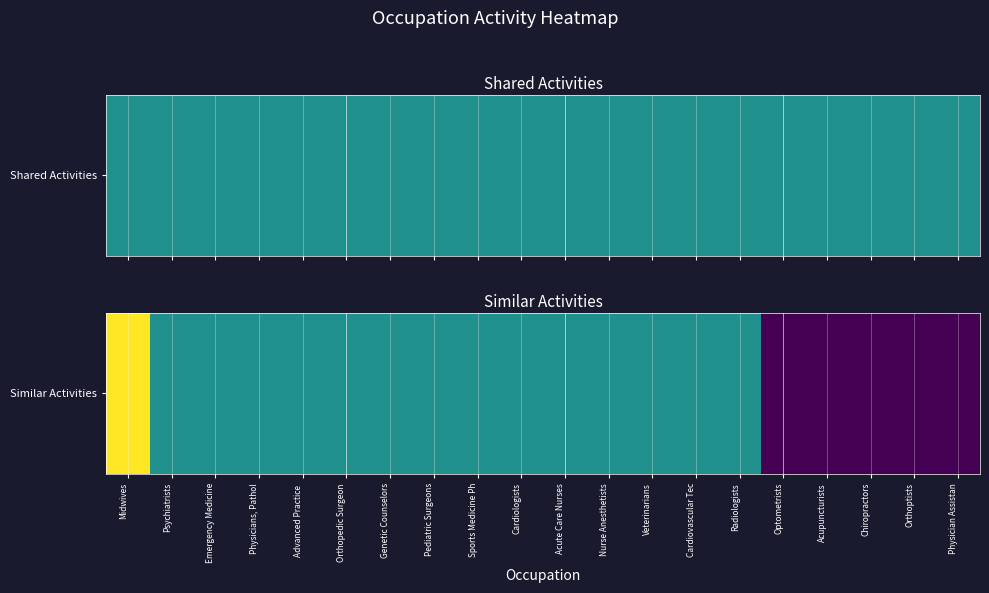

What is the sum of the values at Cardiovascular Tec and Orthoptists?

1